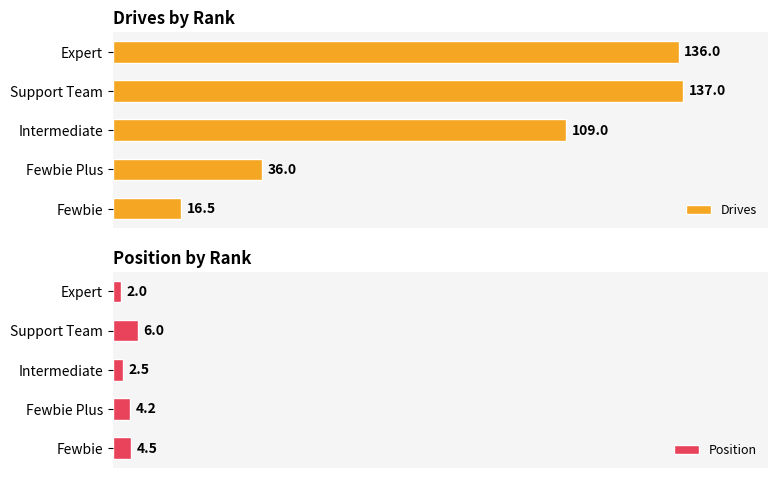

List the labels in order of Position value, largest first.

Support Team, Fewbie, Fewbie Plus, Intermediate, Expert